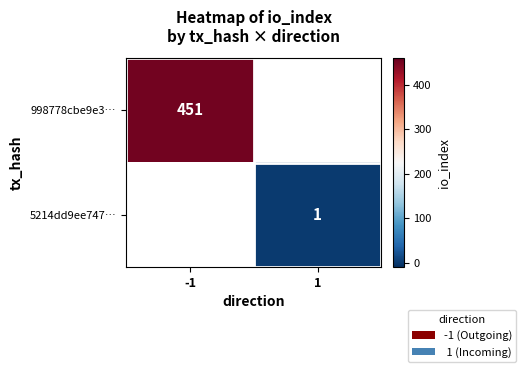

At which category does the chart reach its minimum across all series?

1